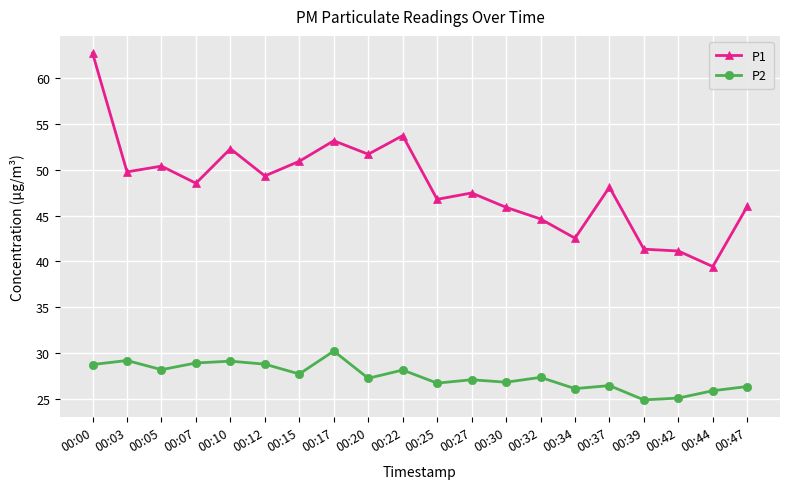

What is the value of the P1 point at the 9th from the left?

51.7